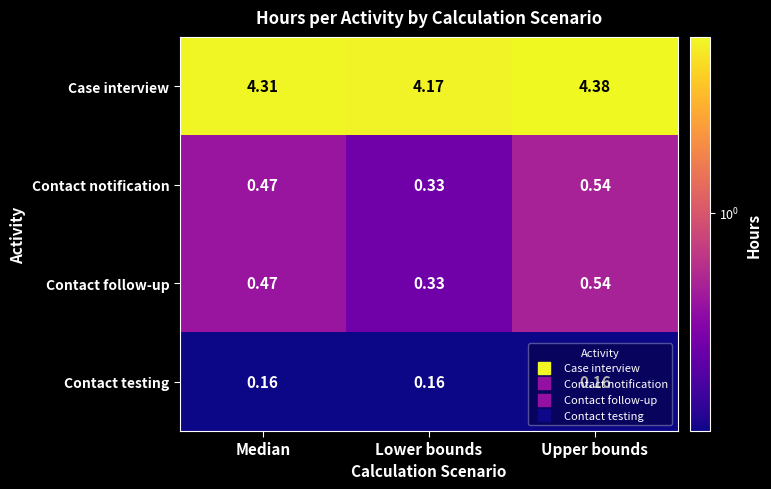

Which category has the highest value in the Contact notification series?

Upper bounds